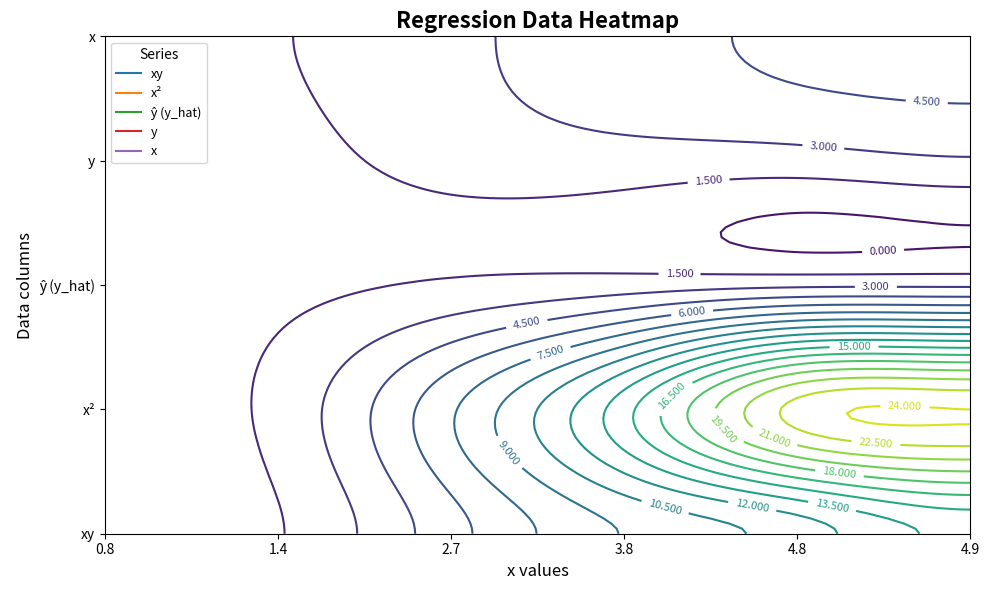

At x2_values, list the series in order from smallest to largest.

y_hat_values, y_values, x_values, xy_values, x2_values